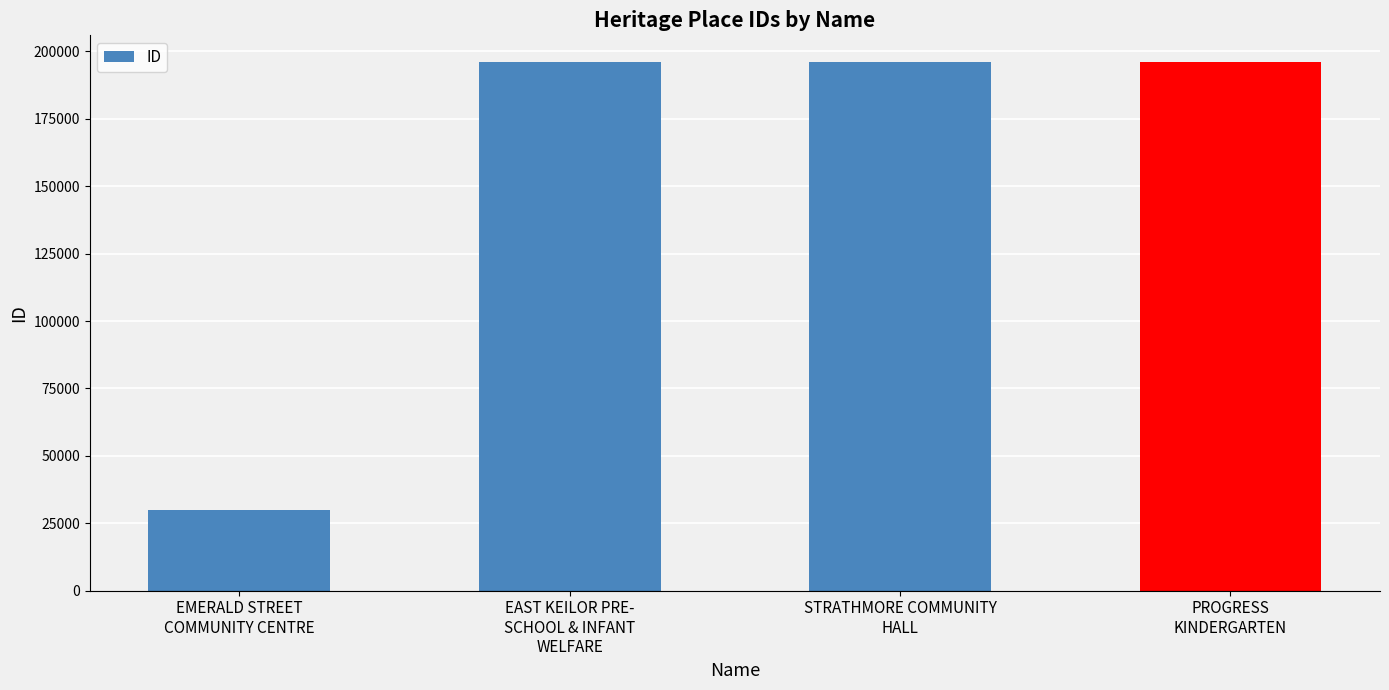

What is the minimum value shown in the chart?

29719